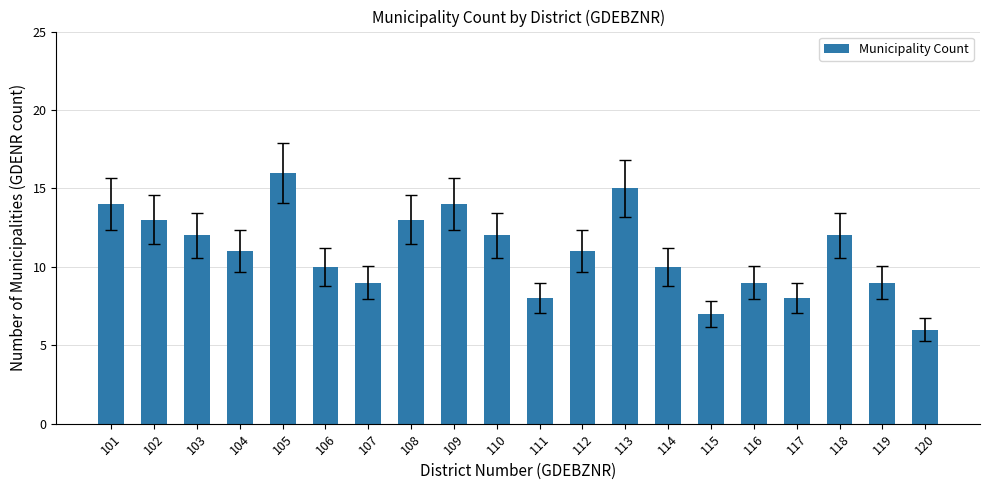

Which label corresponds to the largest value in the chart?

105